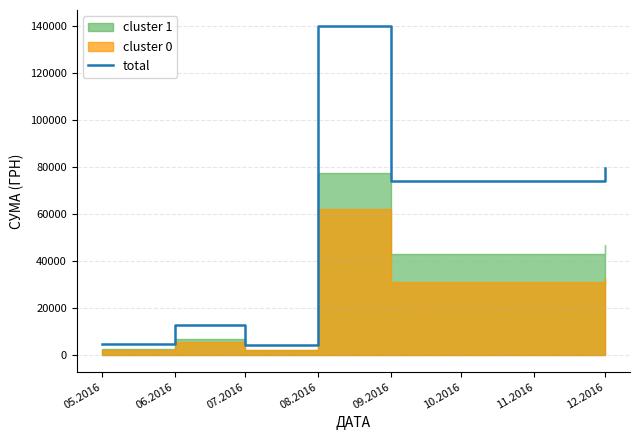

What is the difference between the values at 05.2016 and 08.2016?

134592.8